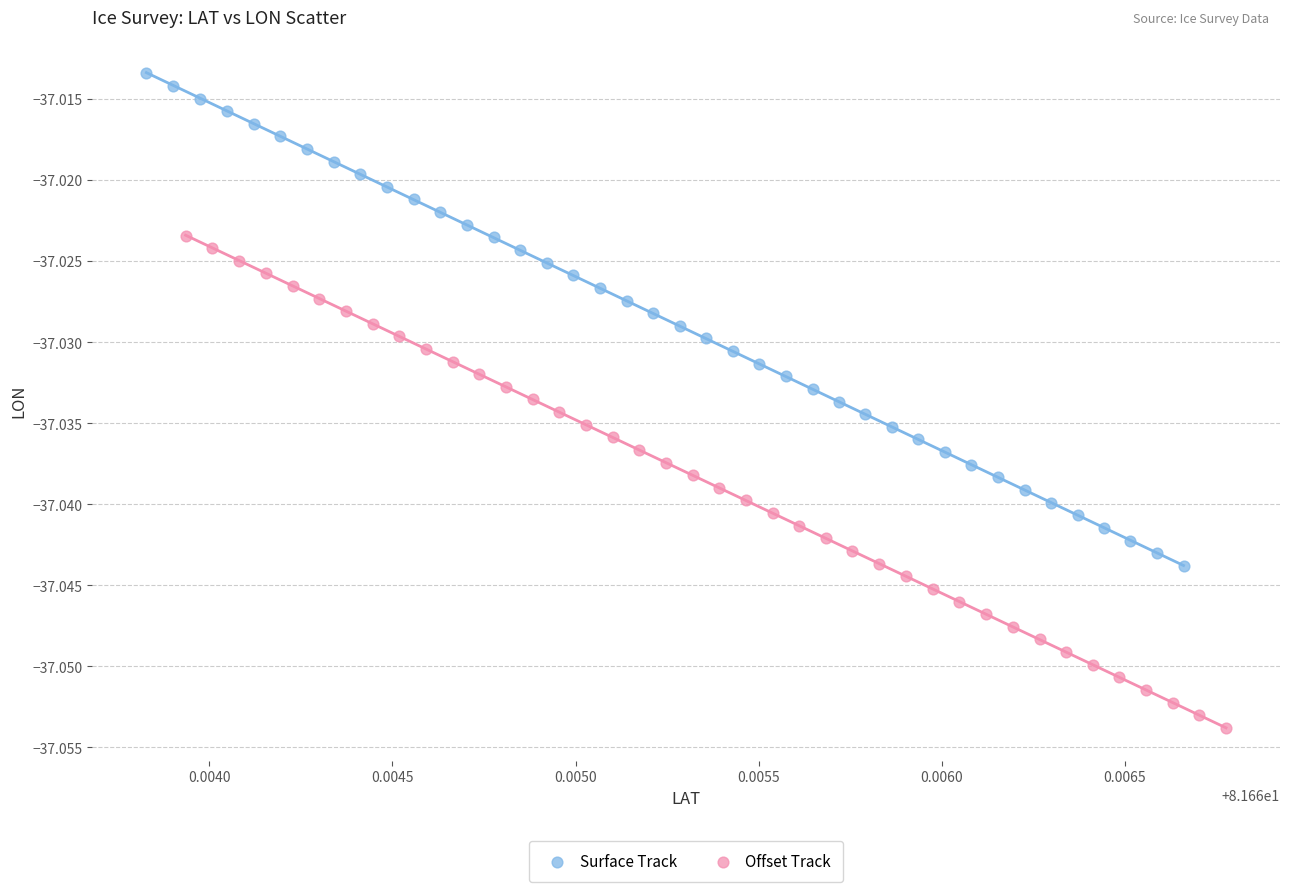

What are all the series names shown in the legend?

Surface Track, Offset Track